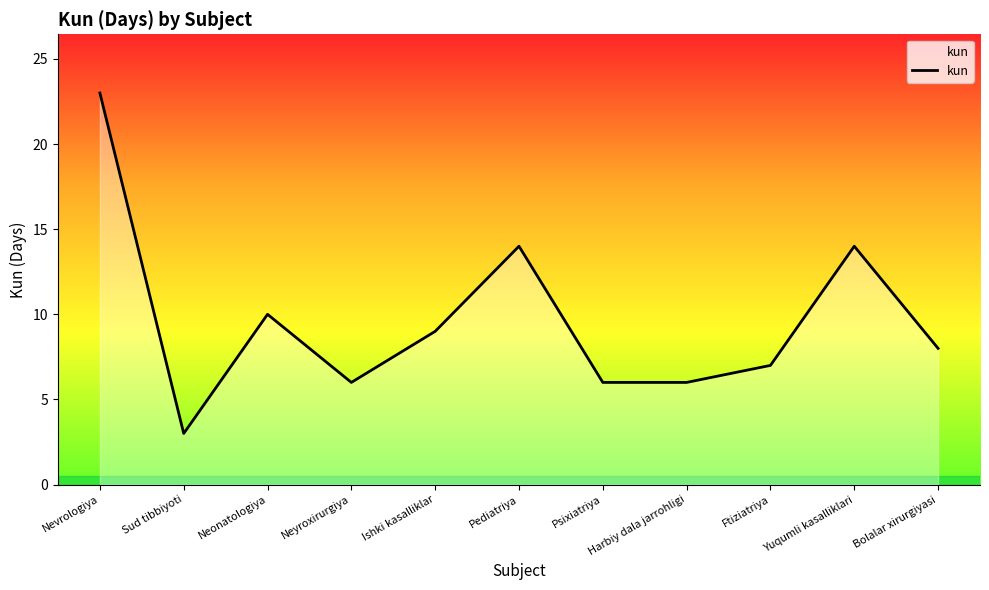

Where is the first local minimum?

Sud tibbiyoti